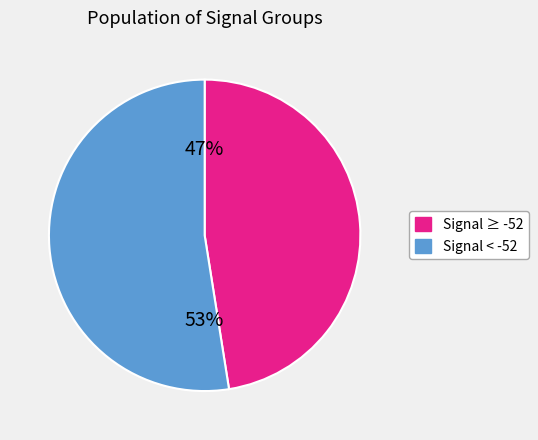

Does any single category account for the majority?

Yes